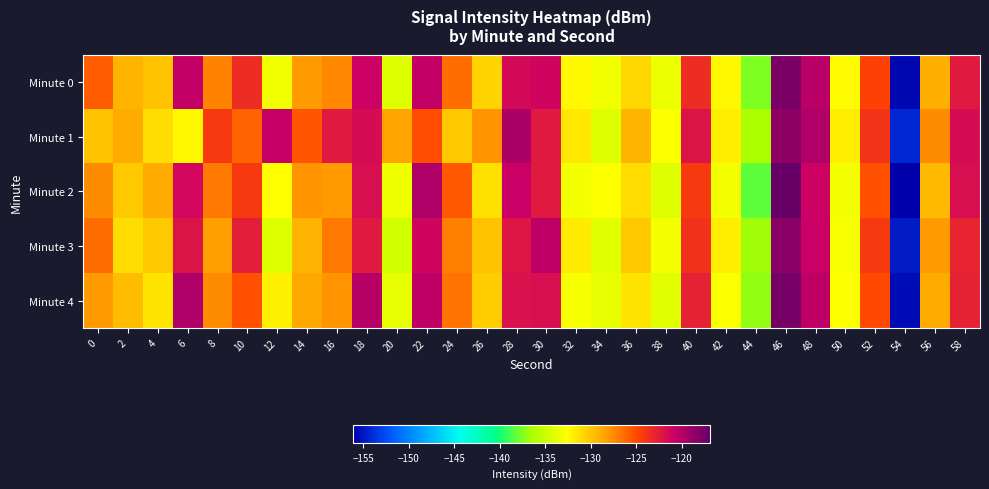

Which category has the highest value across all series?

46